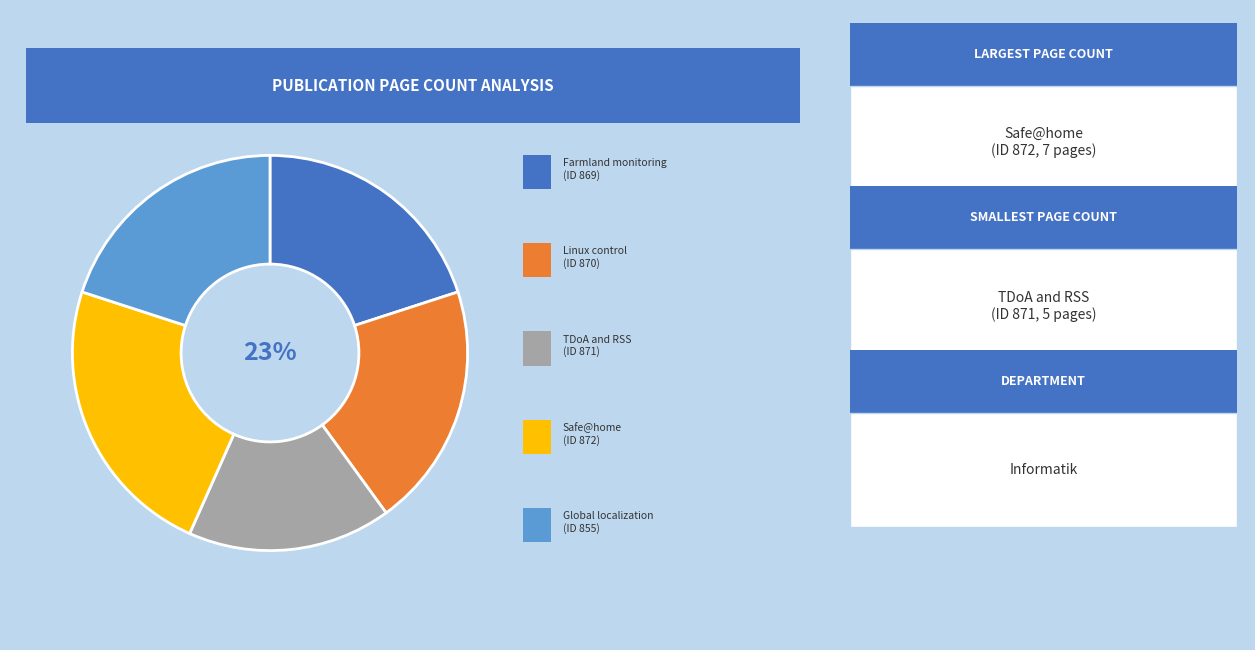

What portion of the pie excludes 872?

76.7%